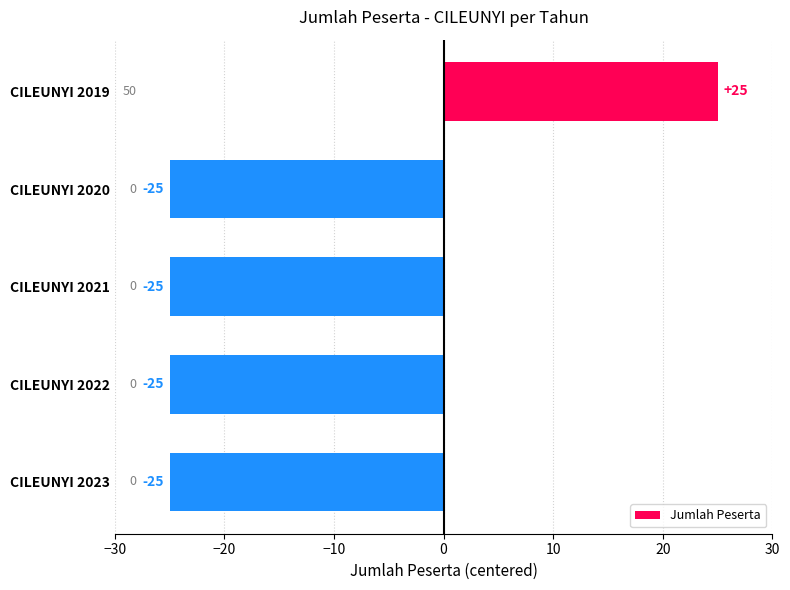

How many categories are shown in the chart?

5